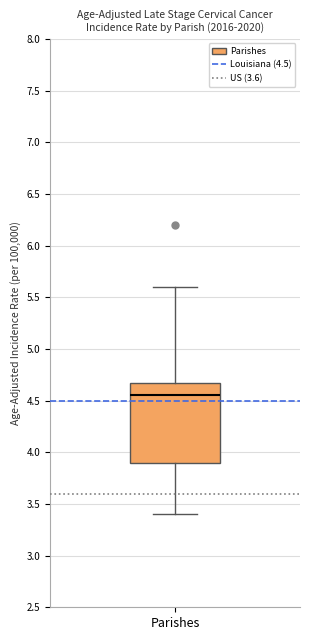

Read this box plot against the y-axis: the position of the median line, the range covered by the box, and the ends of both whiskers. The values are not printed on the chart, so give them approximately, as read against the axis.

median 4.55, box 3.90 to 4.70, whiskers 3.40 to 5.60